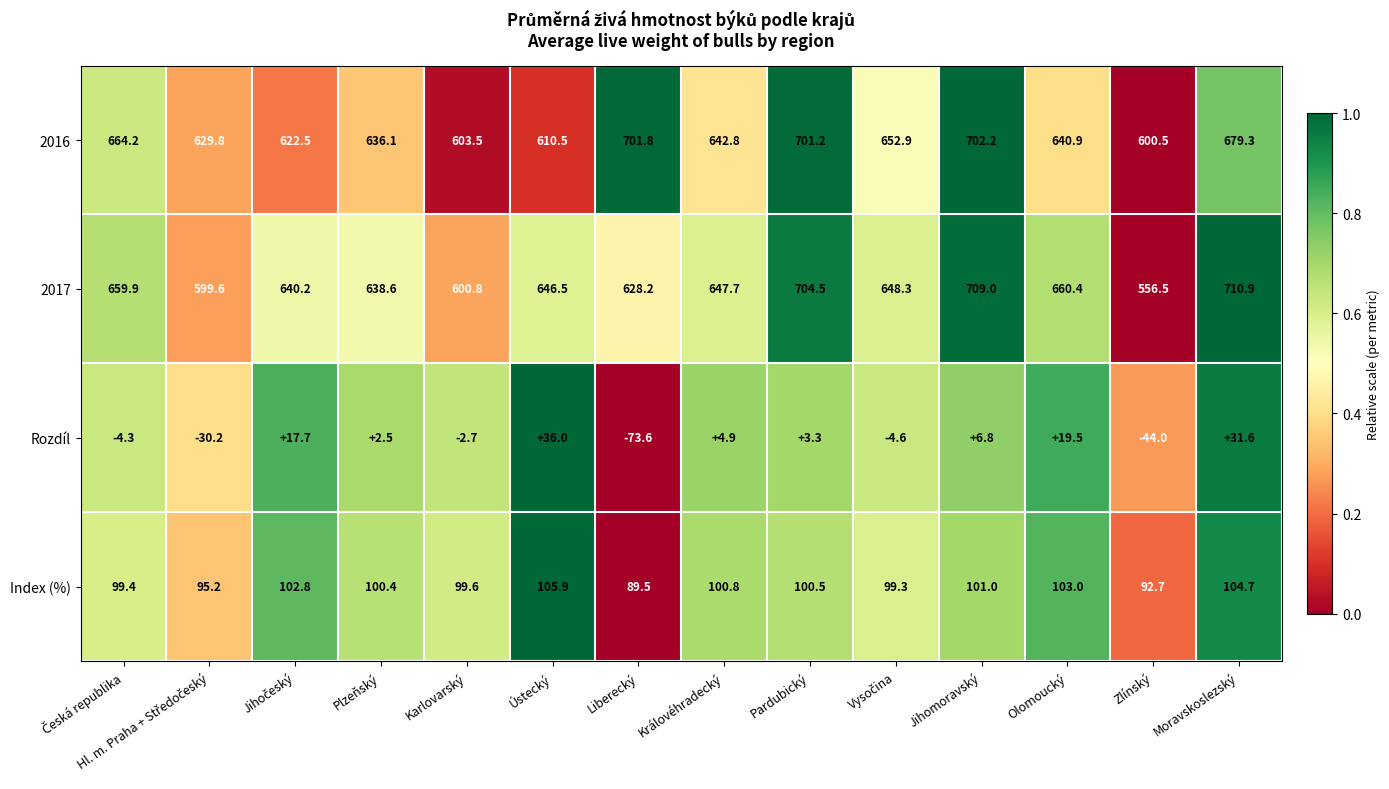

What is the sum of all 2016 values?

9088.2